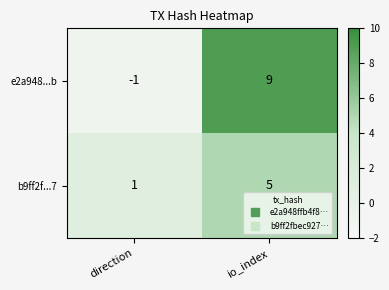

What is the total value across all series at io_index?

14